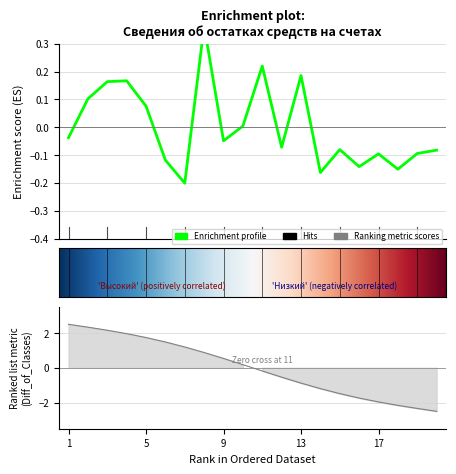

Which label corresponds to the smallest value in the chart?

7